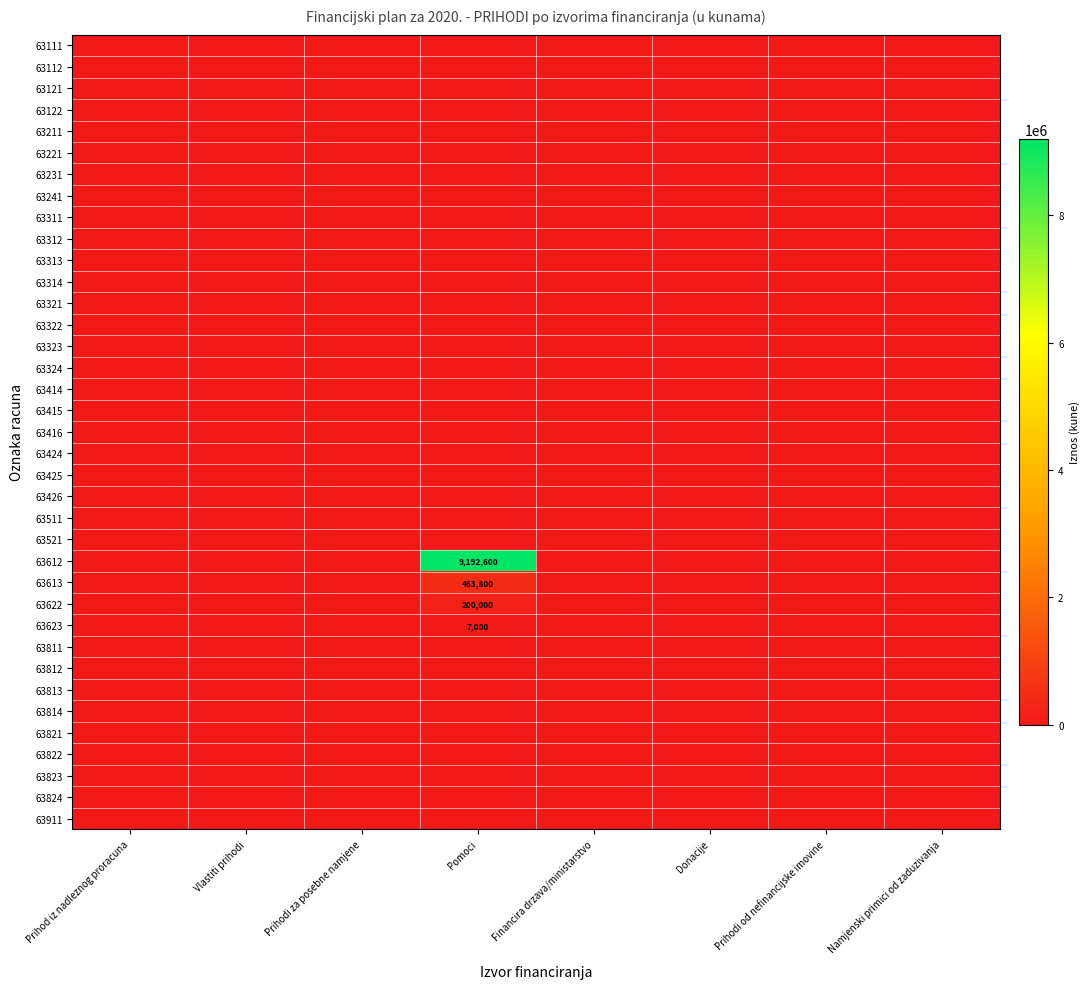

Rank the categories by 63622 value from highest to lowest.

Pomoci, Prihod iz nadleznog proracuna, Vlastiti prihodi, Prihodi za posebne namjene, Financira drzava/ministarstvo, Donacije, Prihodi od nefinancijske imovine, Namjenski primici od zaduzivanja